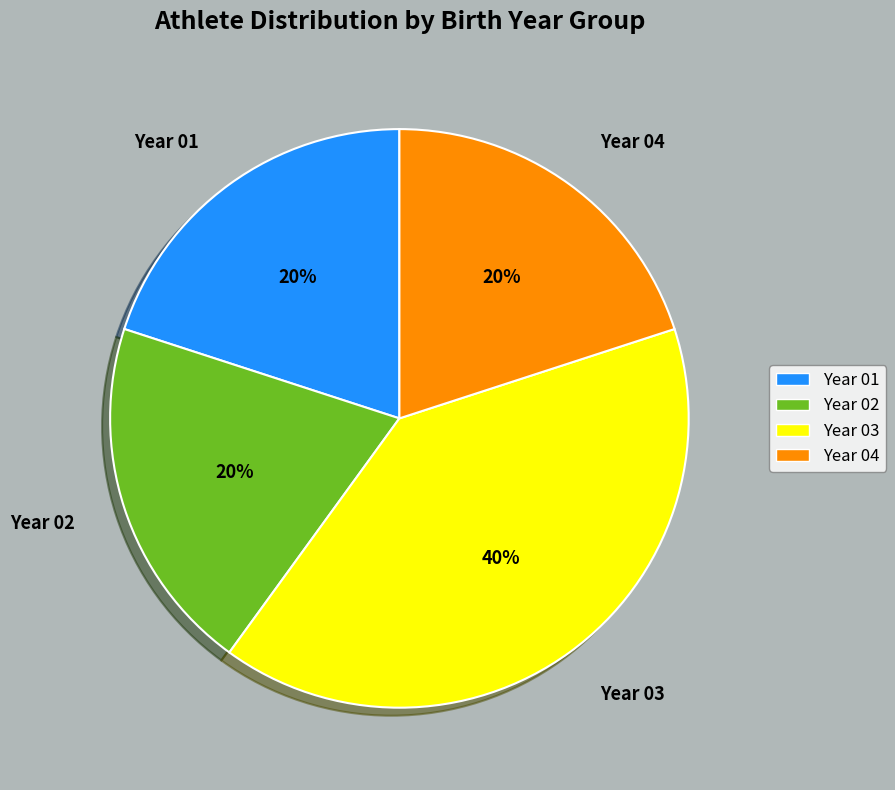

What is the ratio of the value at Year 01 to the value at Year 03?

0.5